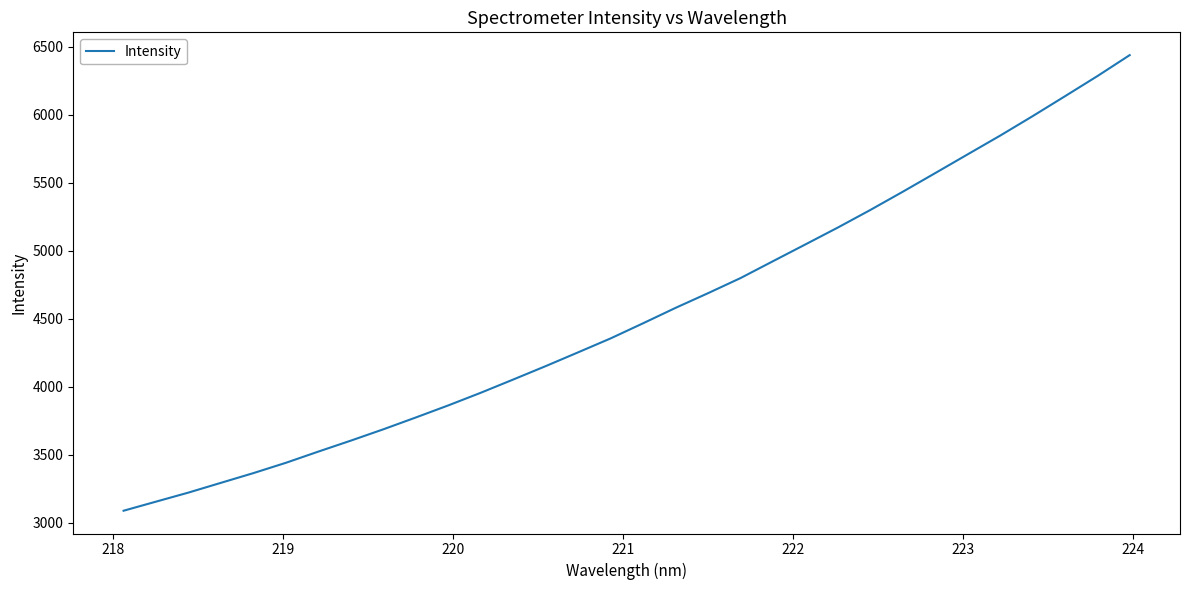

What is the minimum value shown in the chart?

3088.9